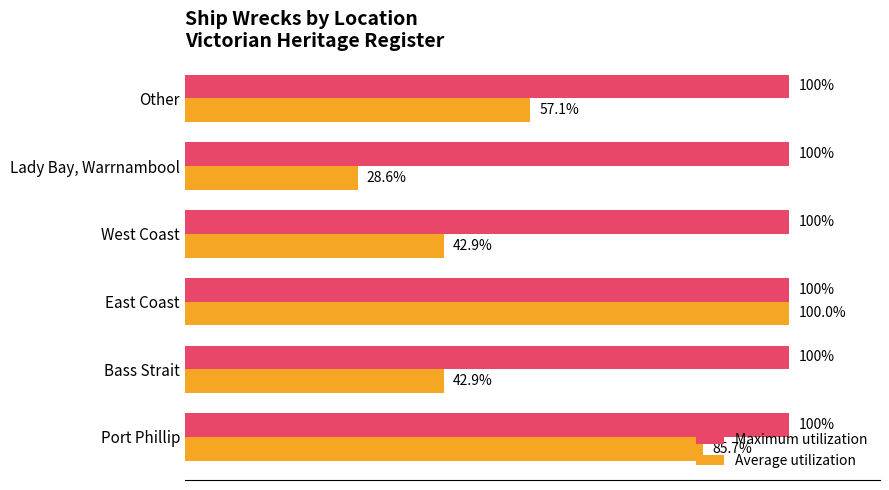

At Other, list the series in order from smallest to largest.

Average utilization, Maximum utilization